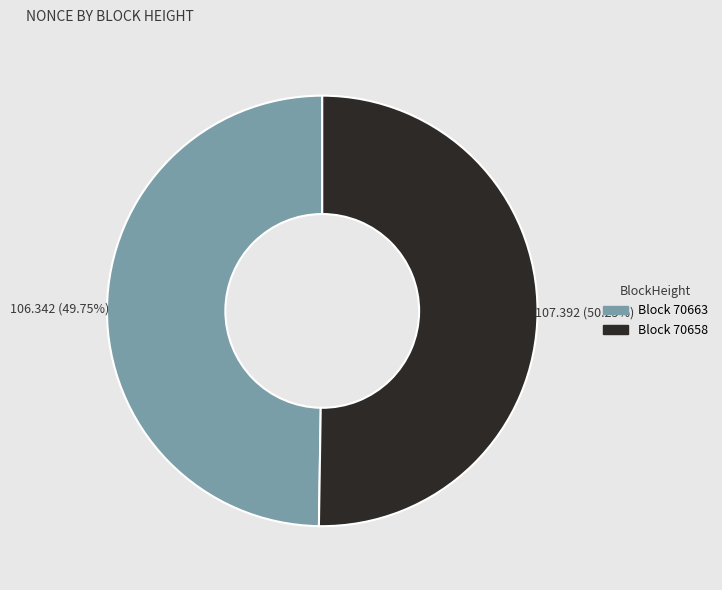

Is there a majority slice in this chart?

Yes